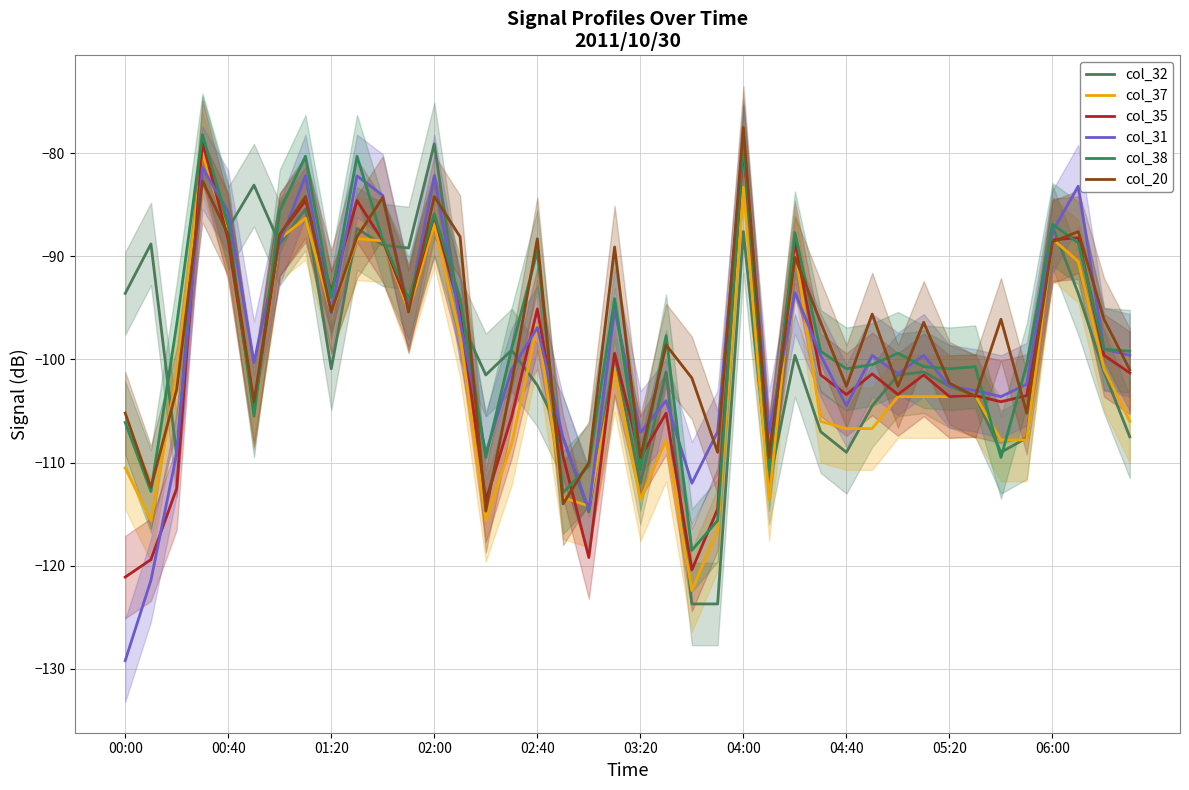

The col_38 series shows -139.2 at 04:00. True or false?

False